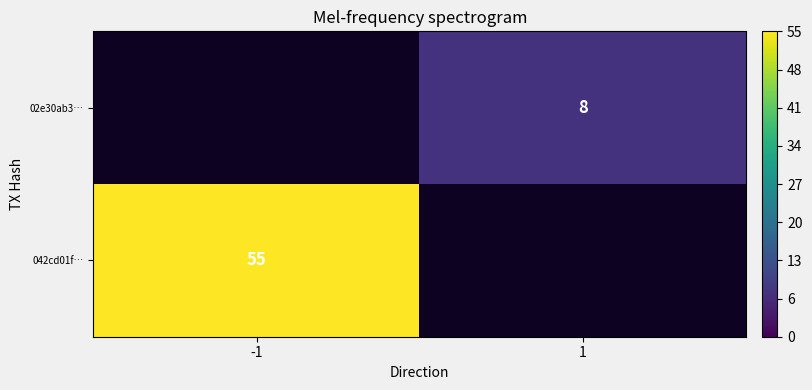

Is it true that 042cd01f… equals 15 at -1?

False